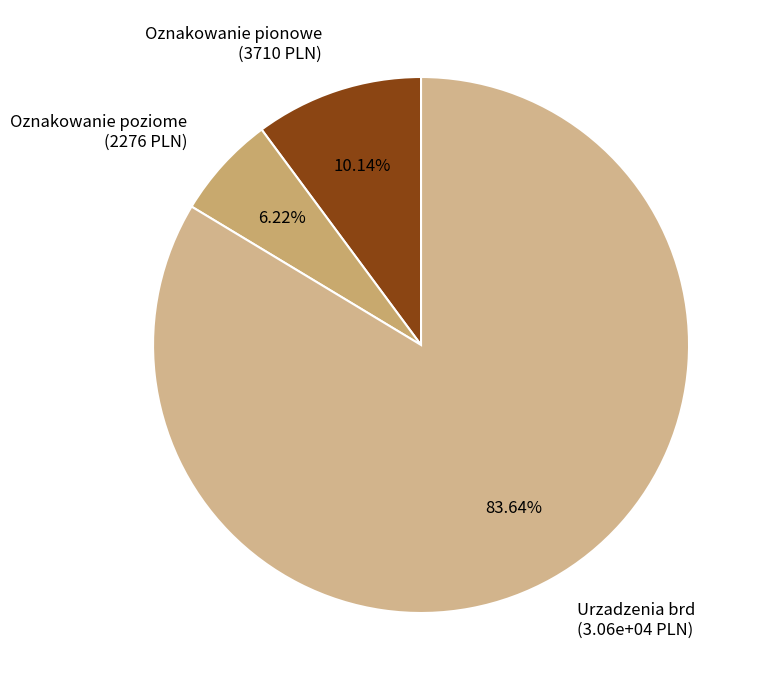

To the nearest percent, what is the difference between the largest and smallest slice percentages?

77%